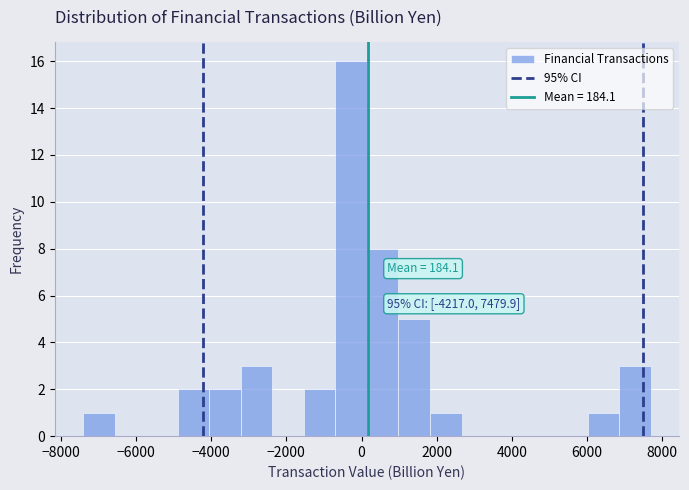

Which range on the x-axis has the tallest bar?

-600 to 200